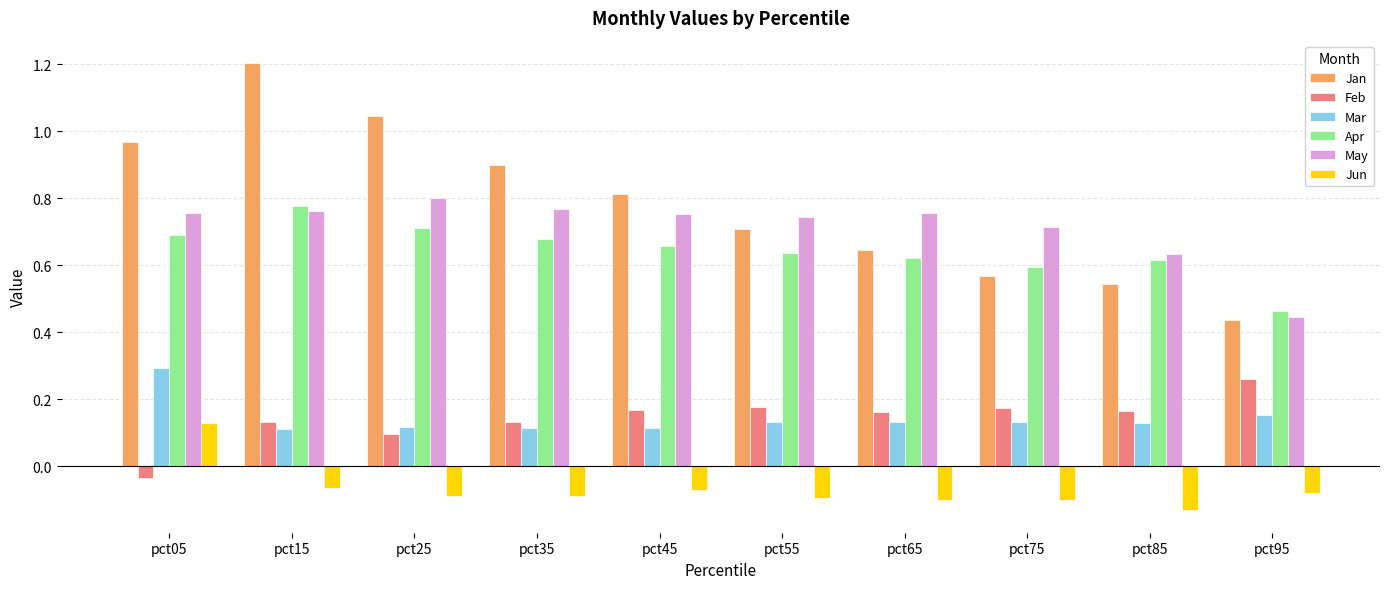

Which series has the widest spread of values?

Jan